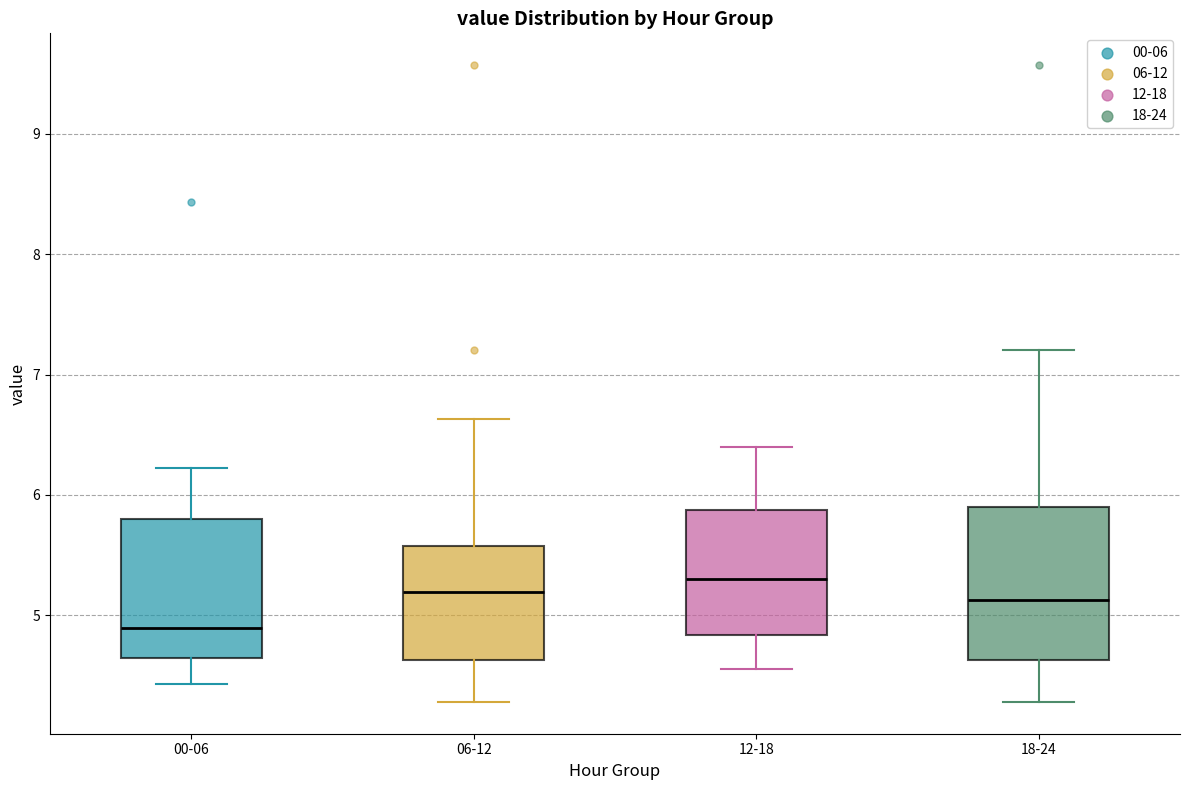

Which box has the lowest median line?

00-06